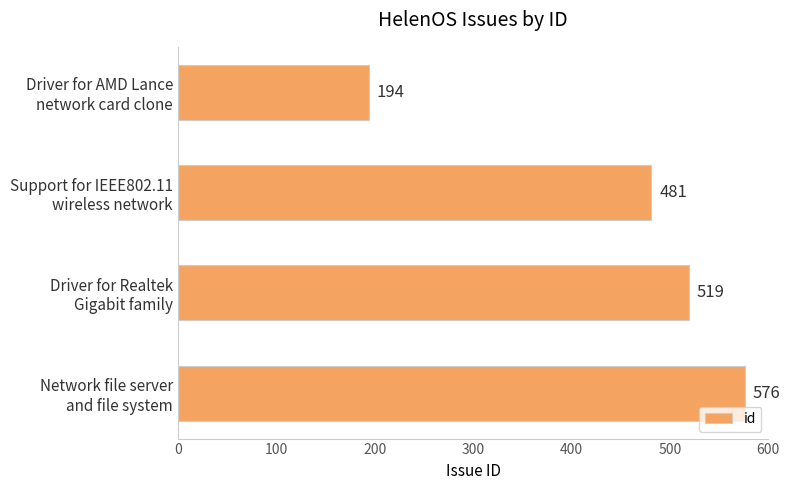

Rank the categories by value from highest to lowest.

Network file server
and file system, Driver for Realtek
Gigabit family, Support for IEEE802.11
wireless network, Driver for AMD Lance
network card clone